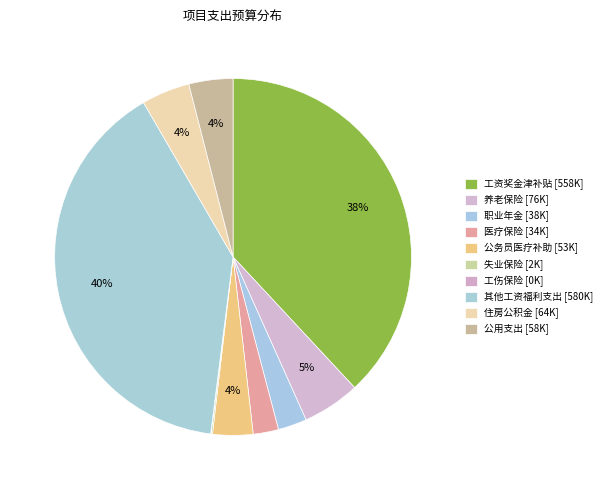

To the nearest percent, what is the difference between the largest and smallest slice percentages?

40%